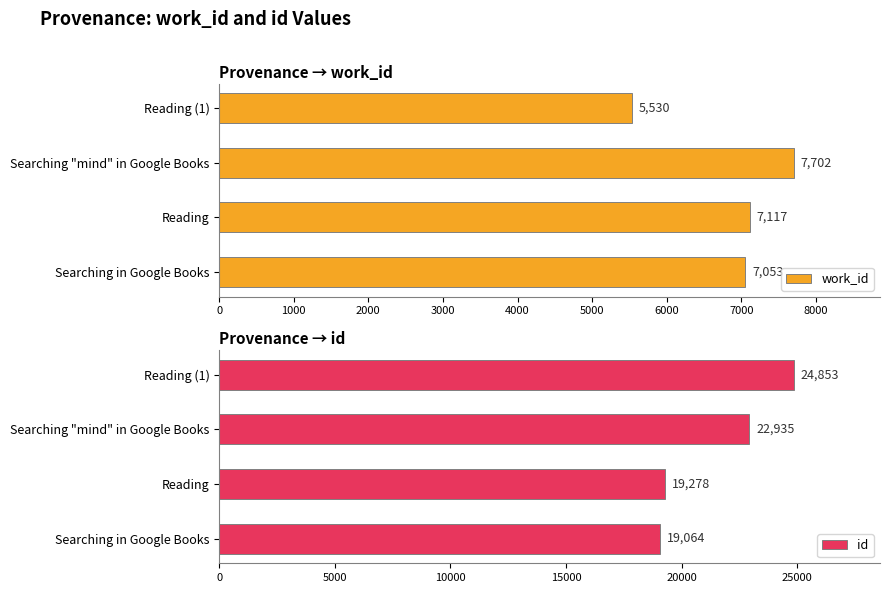

At which label is work_id closest to 6616?

Searching in Google Books